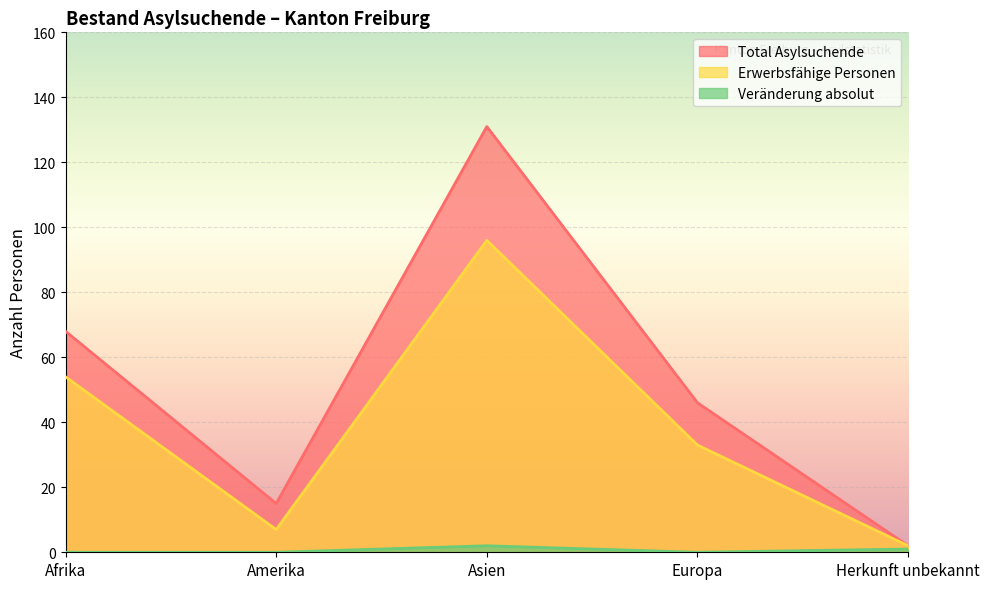

Rank the categories by Erwerbsfähige Personen value from lowest to highest.

Herkunft unbekannt, Amerika, Europa, Afrika, Asien